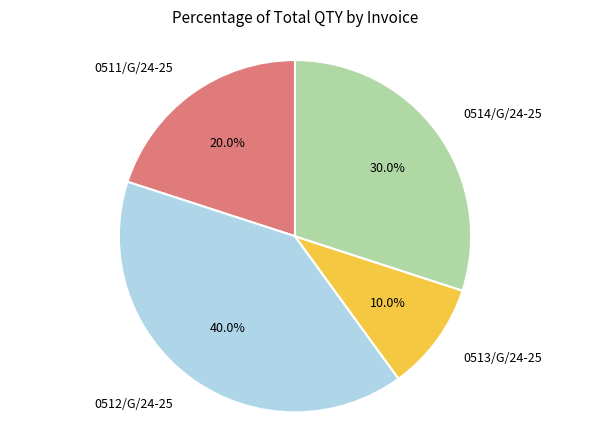

How many slices are in this pie chart?

4